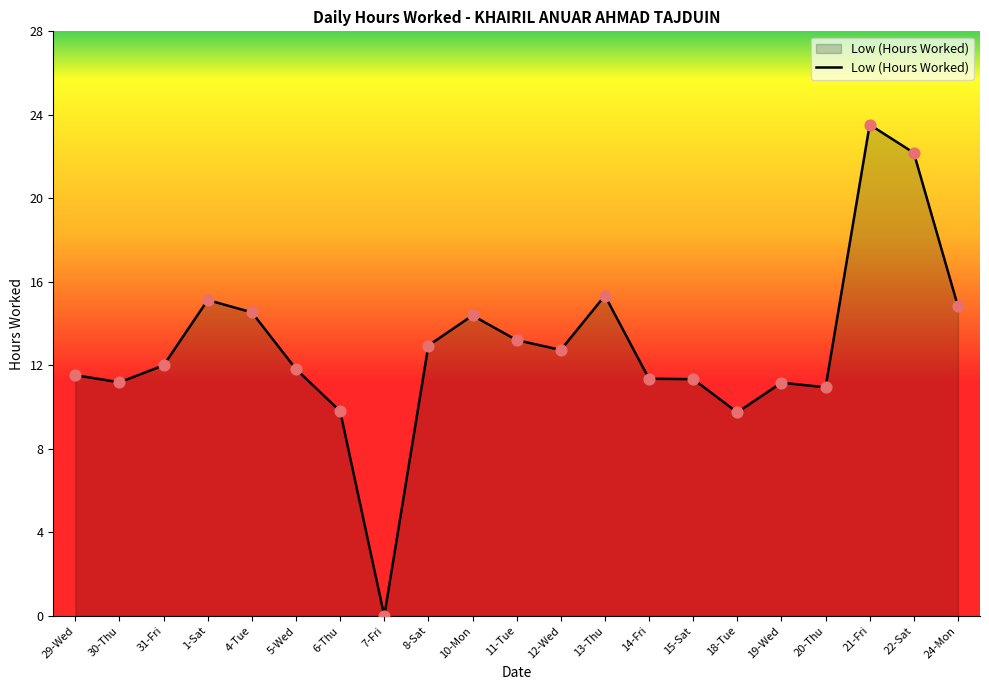

Between 7-Fri and 8-Sat, which is larger?

8-Sat